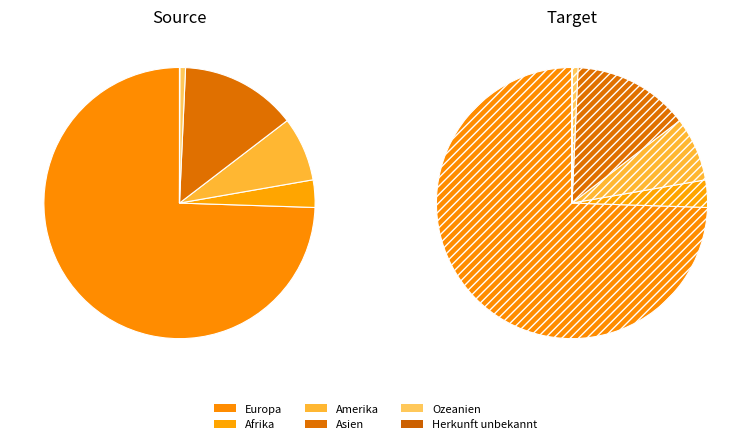

To the nearest percent, what is the combined percentage of Europa and Herkunft unbekannt?

75%